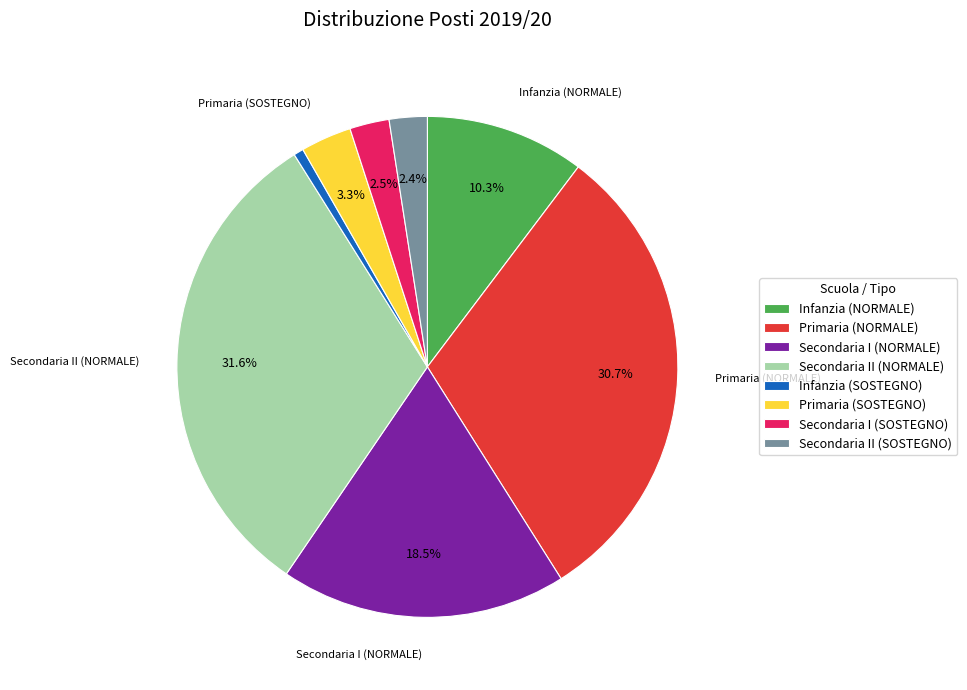

What is the largest slice in the pie chart?

Secondaria II (NORMALE)